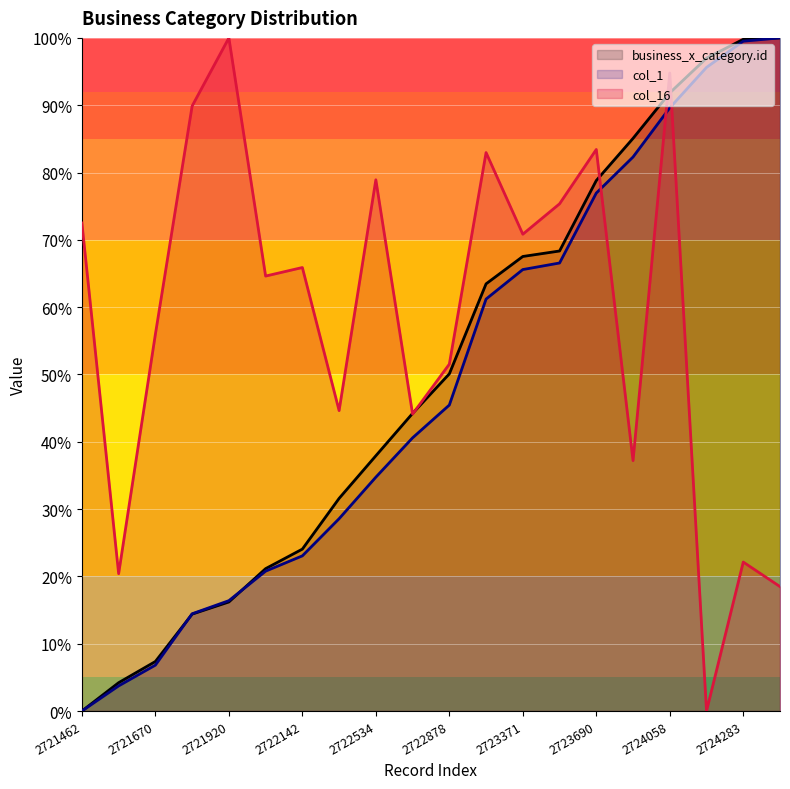

Rank the series by their maximum value, from highest to lowest.

business_x_category.id, col_1, col_16